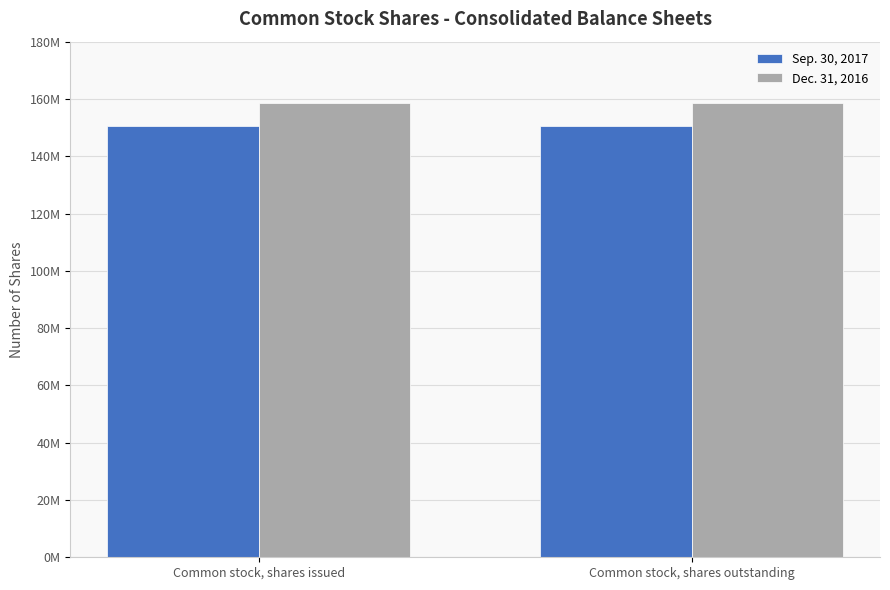

Does the chart contain stacked bars?

No